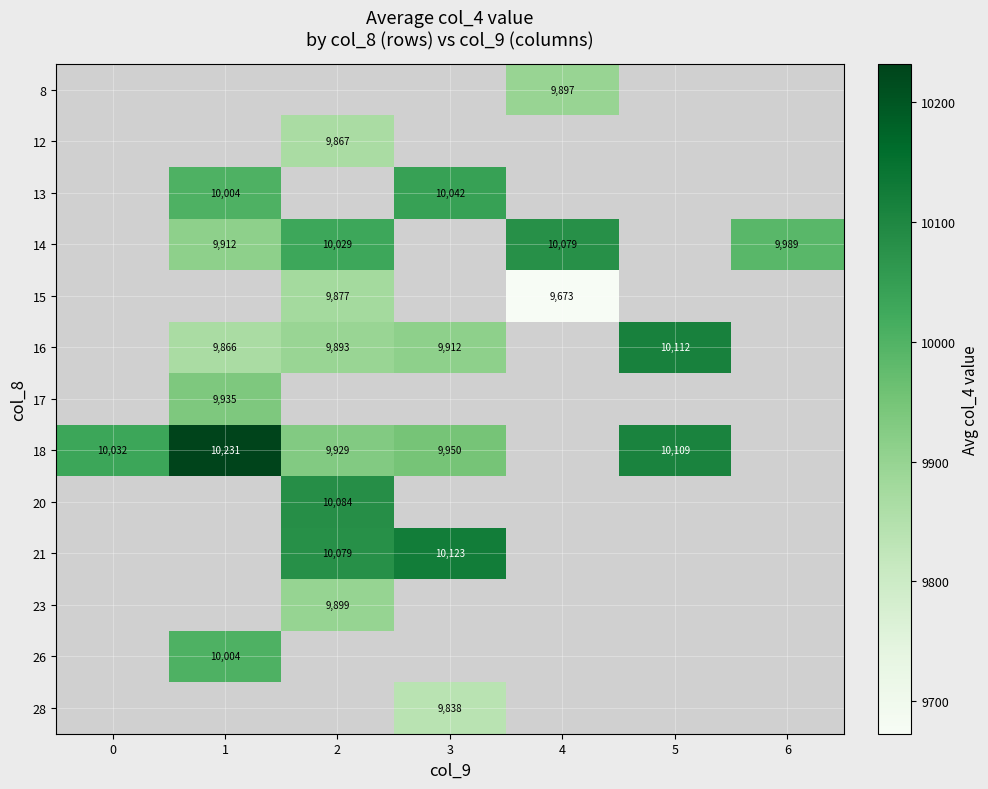

Is it true that 18 equals 6739.2 at 1?

False